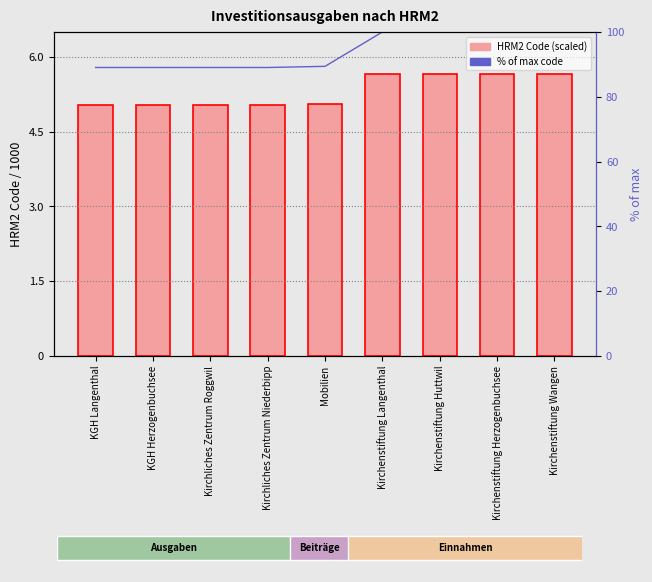

Reading left to right, extract all data points from this chart.

HRM2 Code (scaled): 5.0	5.0	5.0	5.0	5.1	5.7	5.7	5.7	5.7
% of max code: 89.0	89.0	89.0	89.0	89.4	100.0	100.0	100.0	100.0